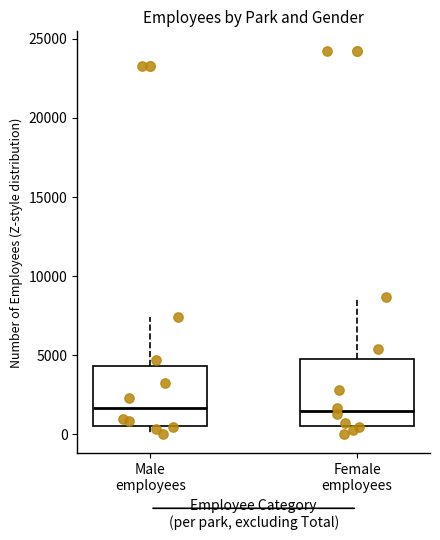

Reading left to right, transcribe this box plot: for each box, give where its median line is, the range the box spans, and where its two whiskers end, as read against the y-axis. The values are not printed on the chart, so give them approximately, as read against the axis.

Male employees: median 1500, box 500 to 4500, whiskers 0 to 7500
Female employees: median 1500, box 500 to 5000, whiskers 0 to 8500